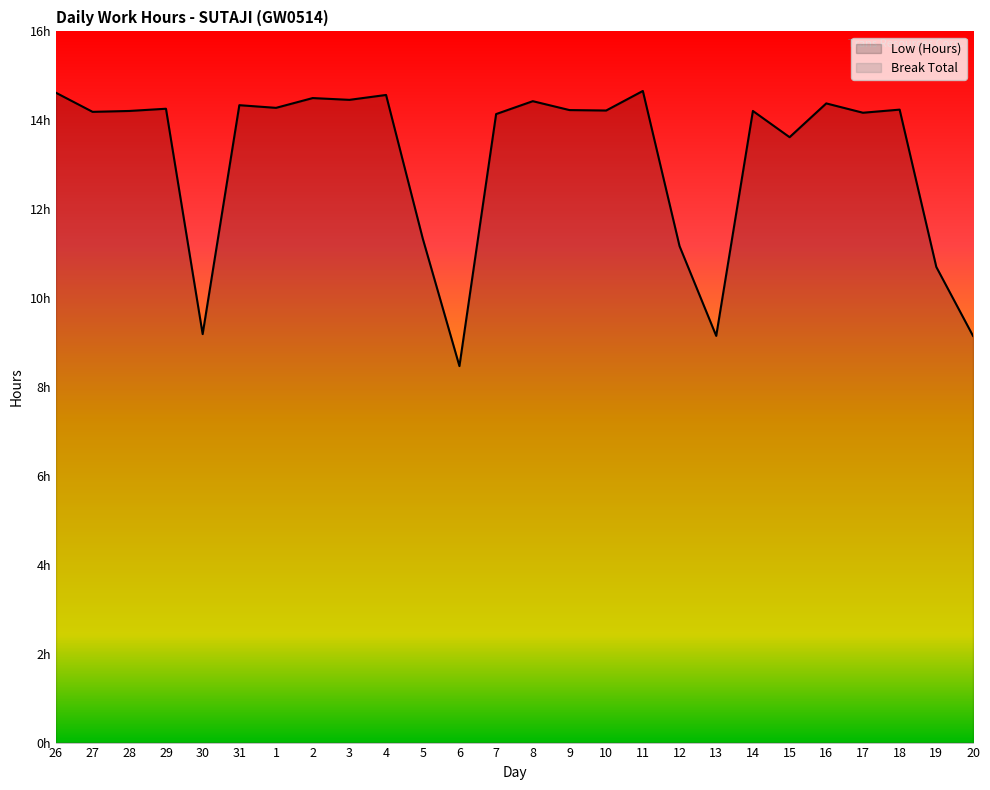

The chart shows a value of 9.1 at 29. True or false?

False